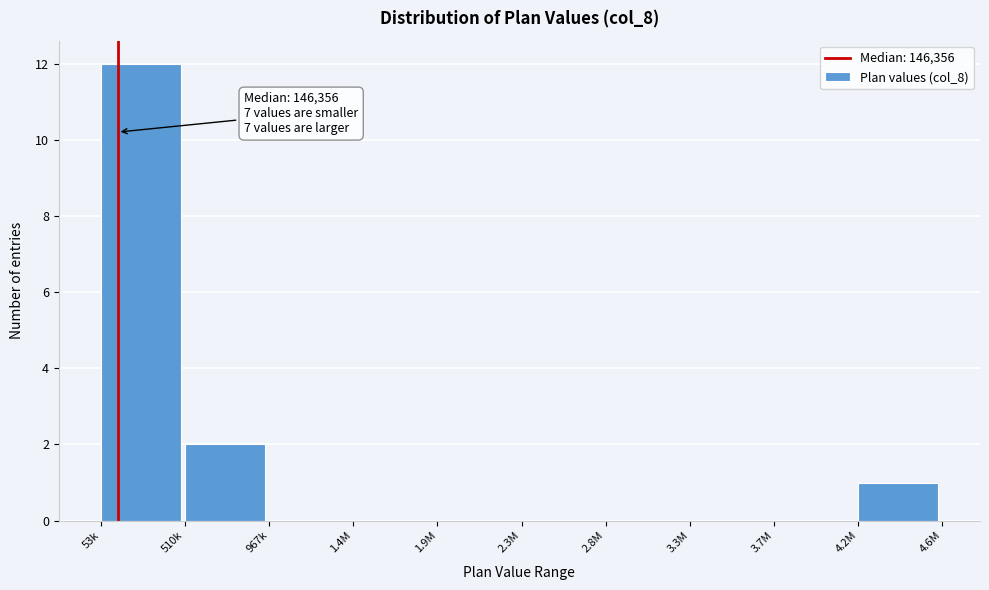

Reading left to right, extract all data points from this chart.

53k=12	510k=2	967k=0	1.4M=0	1.9M=0	2.3M=0	2.8M=0	3.3M=0	3.7M=0	4.2M=1